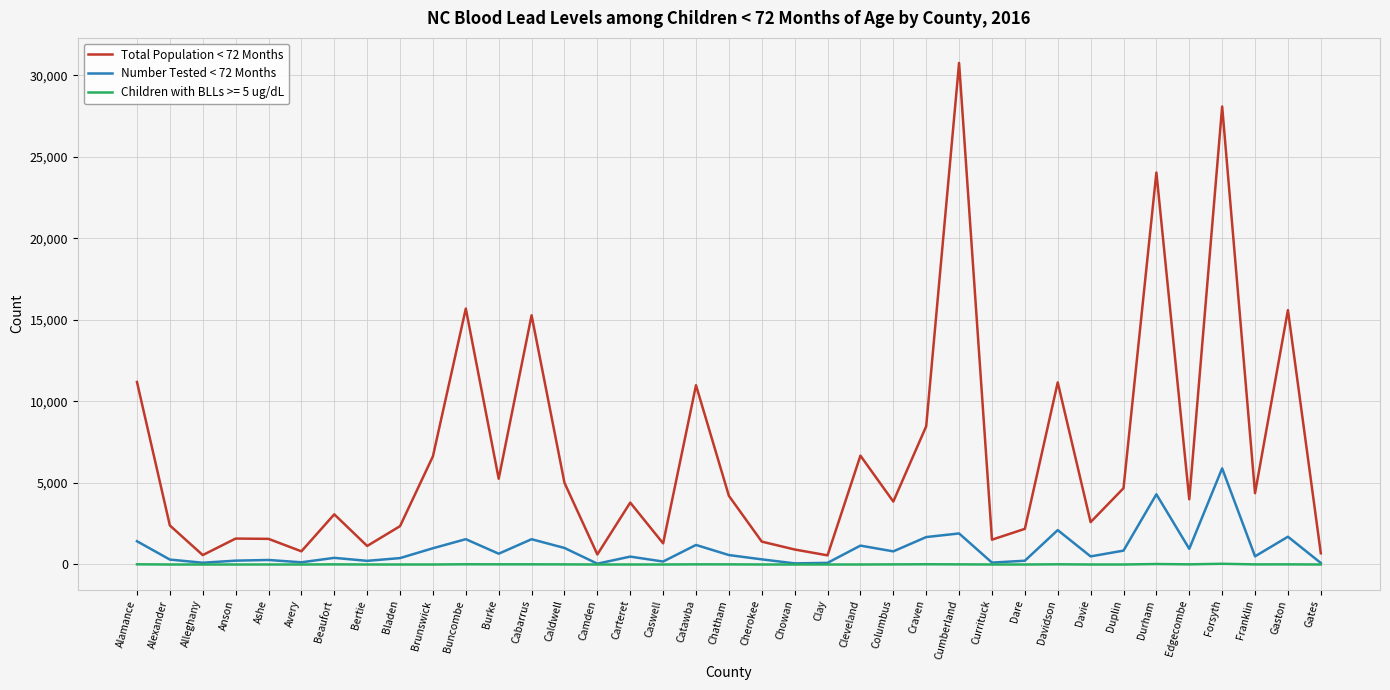

At which category is the sum across all series the highest?

Forsyth